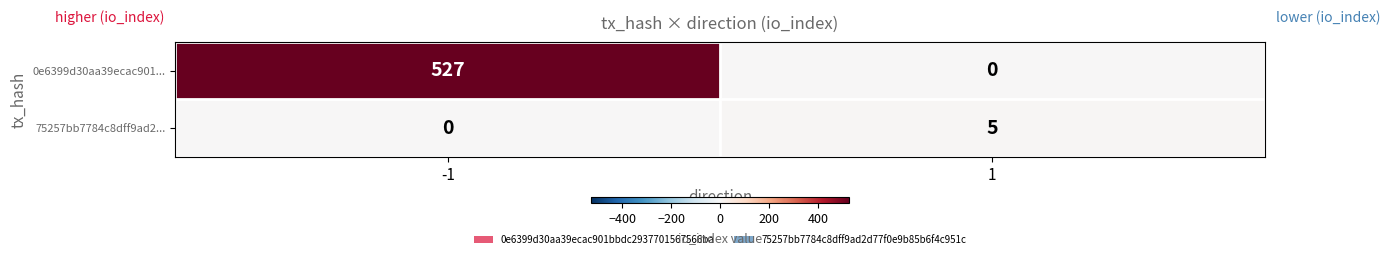

The 0e6399d30aa39ecac901... series shows 527 at -1. True or false?

True